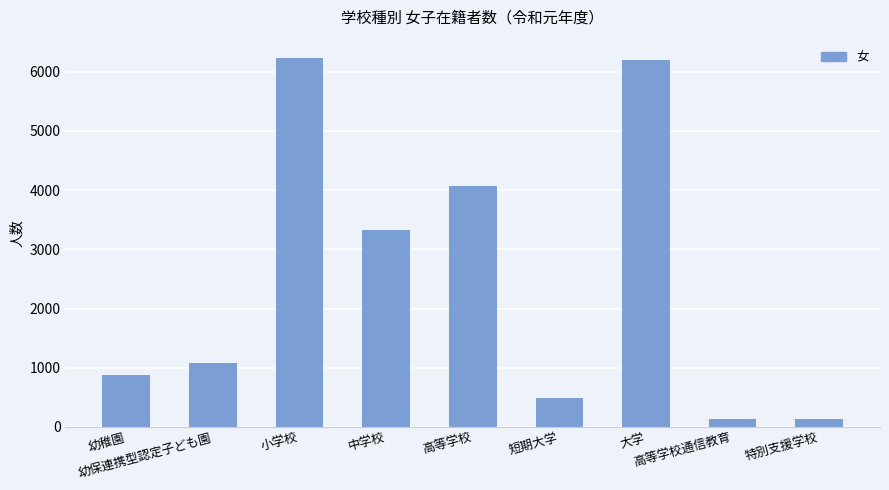

What is the value of the 5th bar from the left?

4074